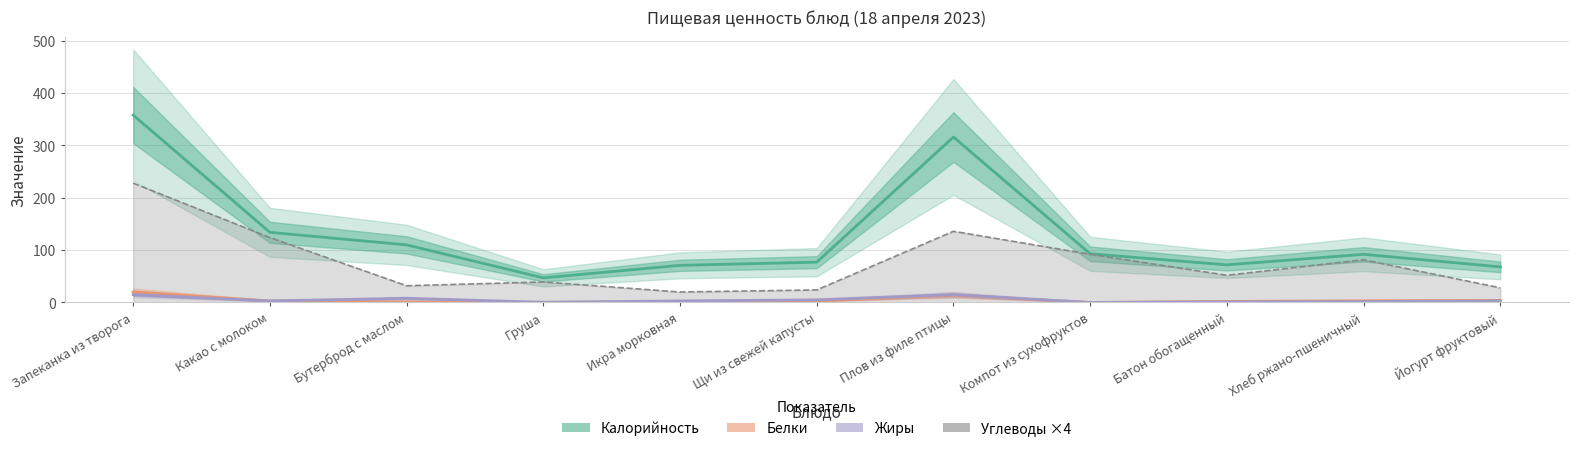

What is the greatest value displayed?

358.0